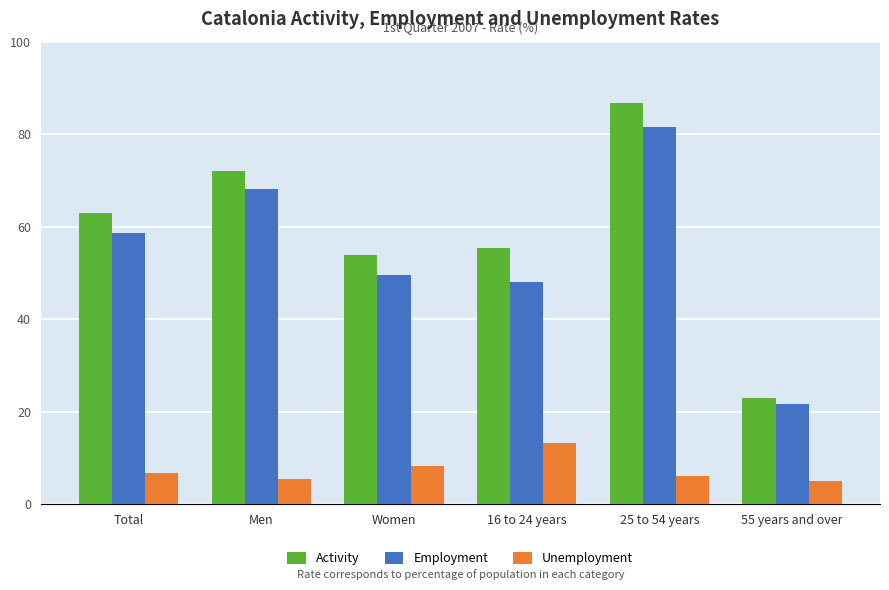

Are the bars grouped side by side (vs. stacked)?

Yes